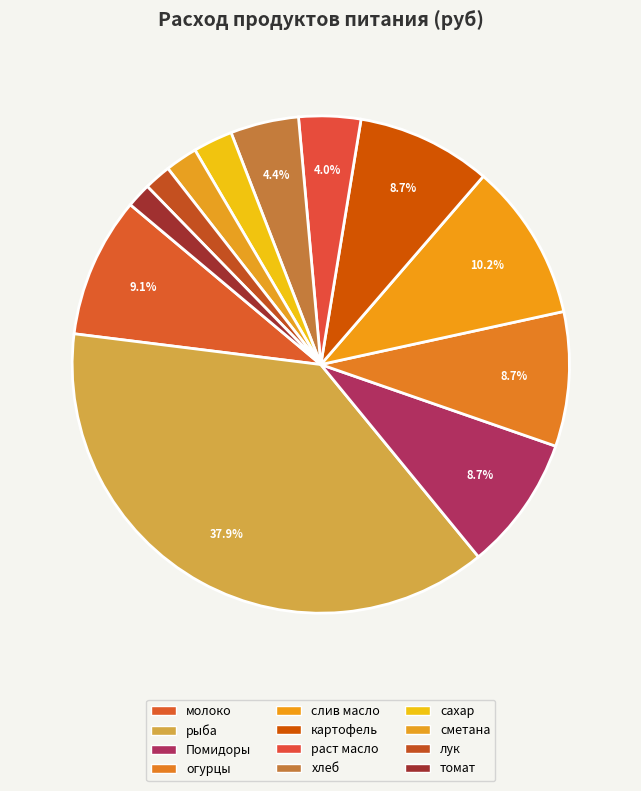

Count the number of slices in the pie.

12